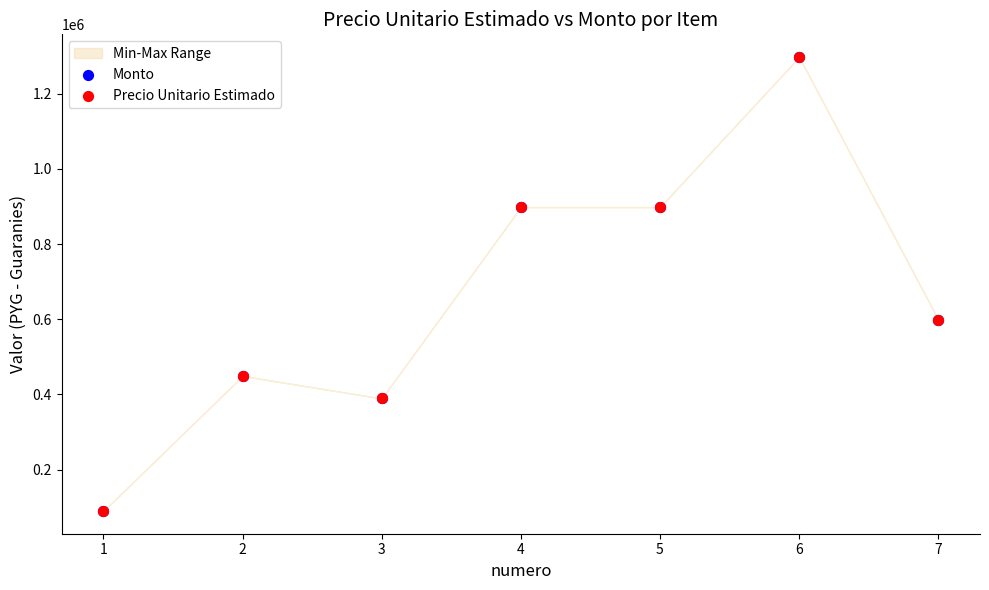

Which series has the largest Y range (max minus min)?

Monto